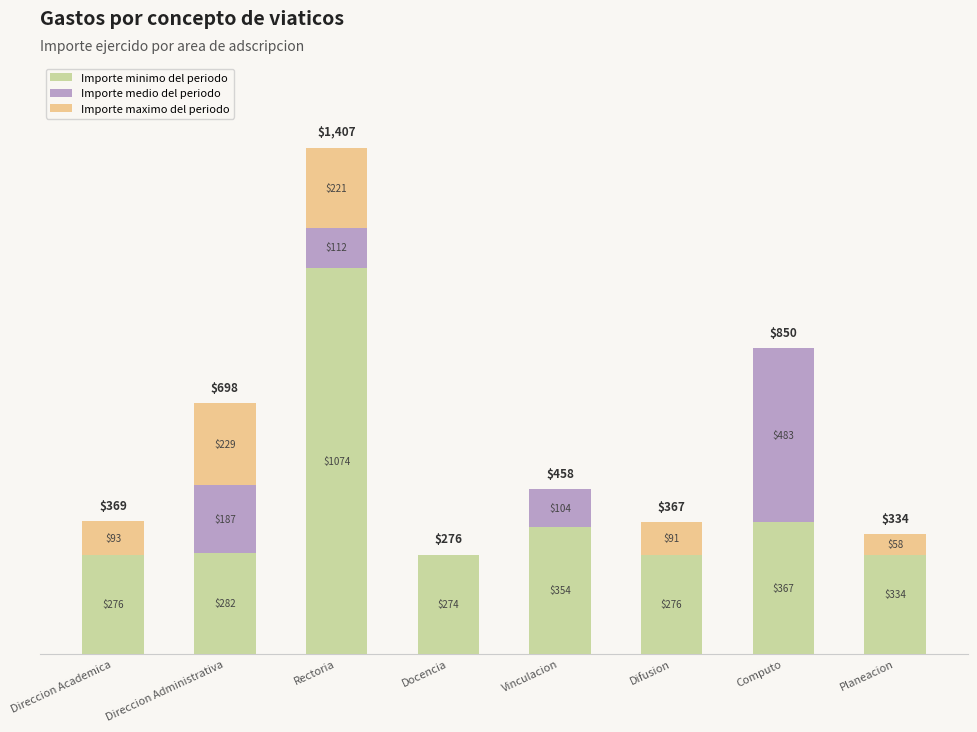

How many positive values does the Importe maximo del periodo series have?

5